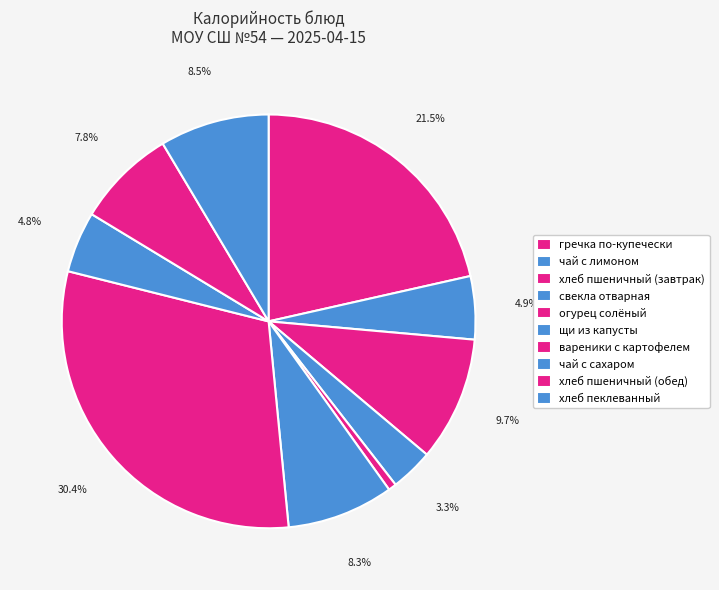

Between щи из капусты and хлеб пеклеванный, which is larger?

хлеб пеклеванный